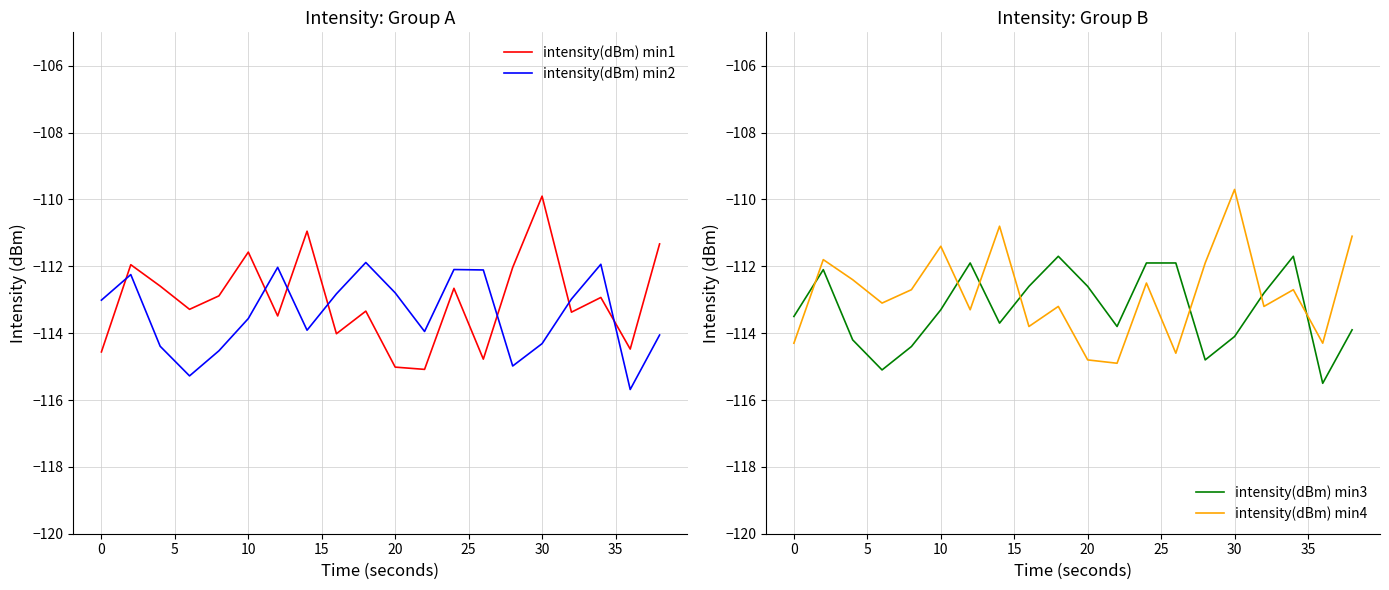

True or false: intensity(dBm) min1 and intensity(dBm) min4 intersect in this chart.

False